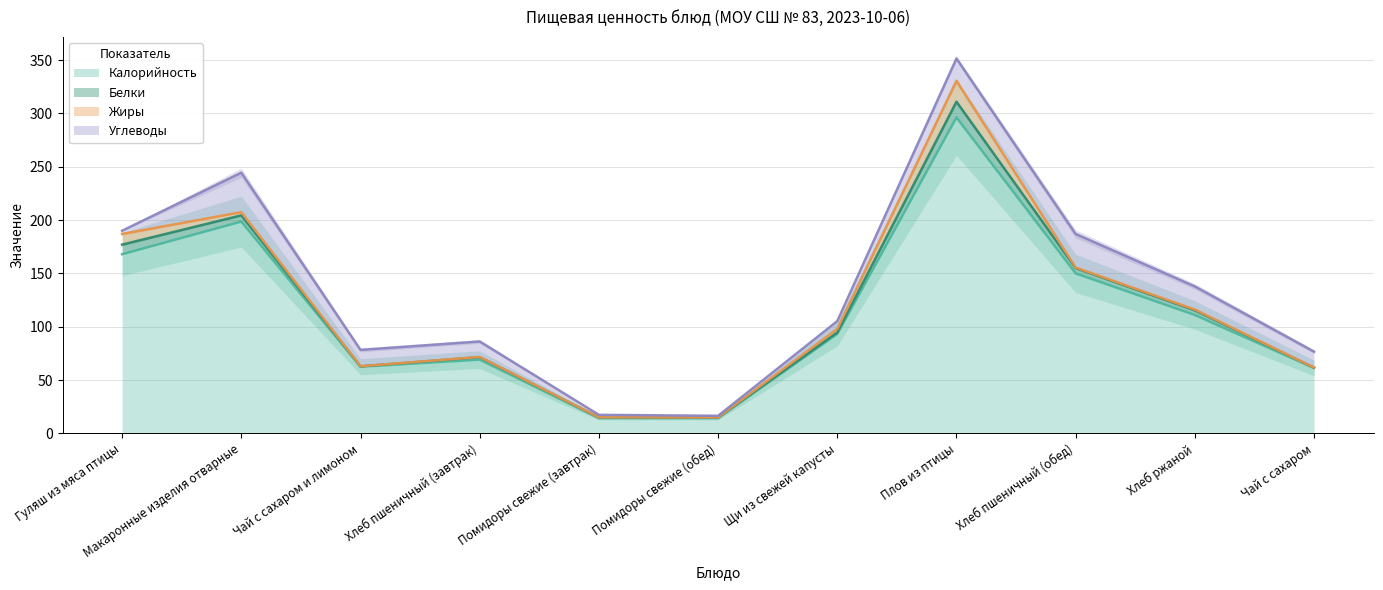

What is the difference between the maximum and minimum values in the Калорийность series?

281.9